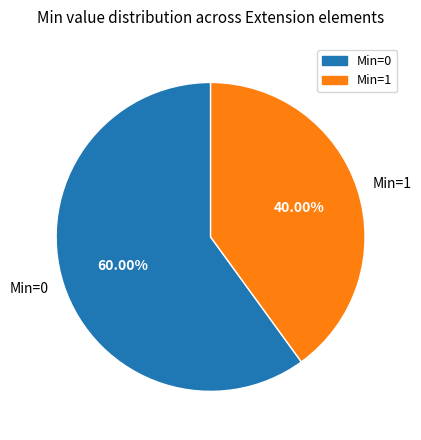

What is the majority slice?

Min=0